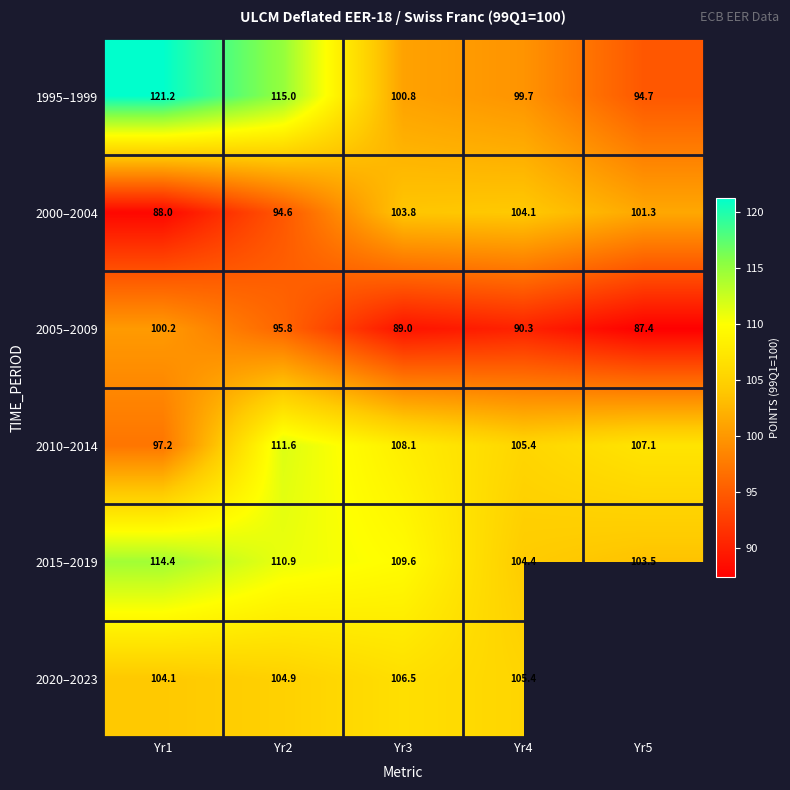

How many categories are shown in the chart?

5